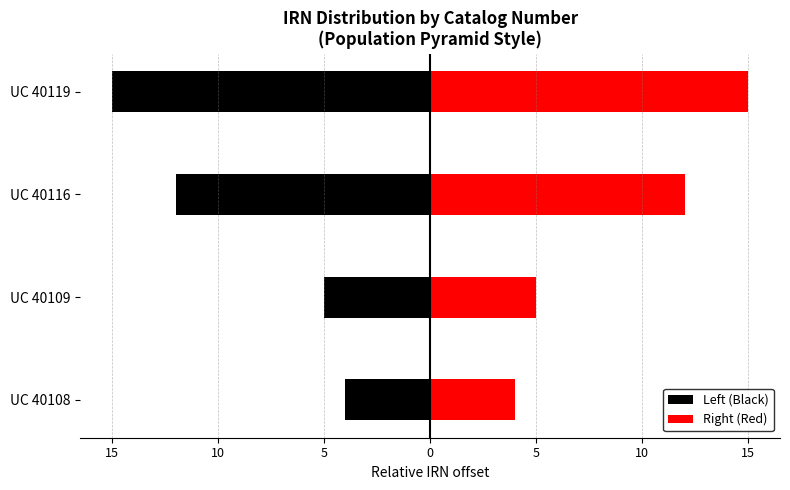

What is the sum of all Left (Black) values?

-36